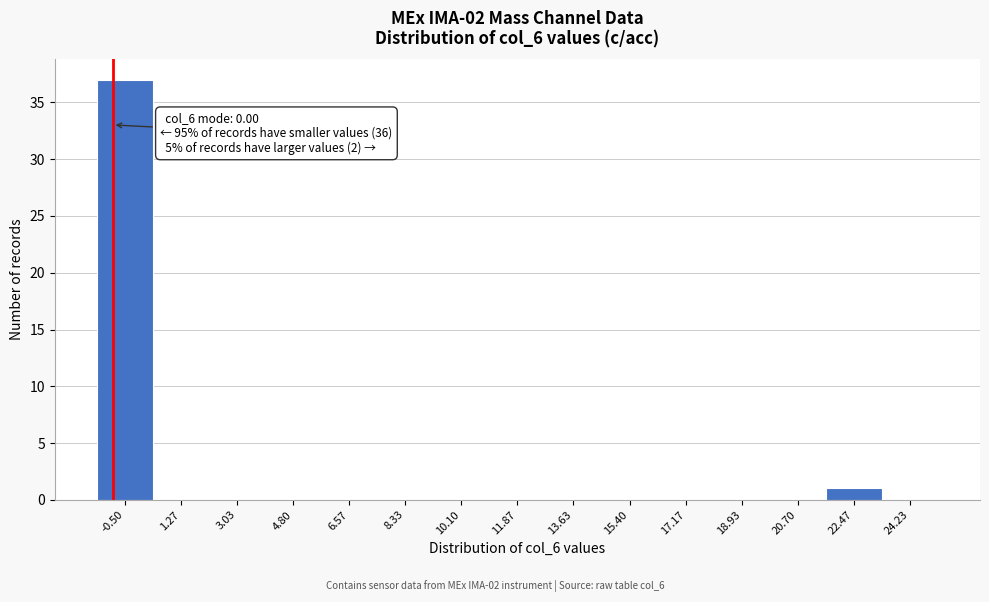

Reading left to right, transcribe all the data shown in this chart.

-0.50=37	1.27=0	3.03=0	4.80=0	6.57=0	8.33=0	10.10=0	11.87=0	13.63=0	15.40=0	17.17=0	18.93=0	20.70=0	22.47=1	24.23=0